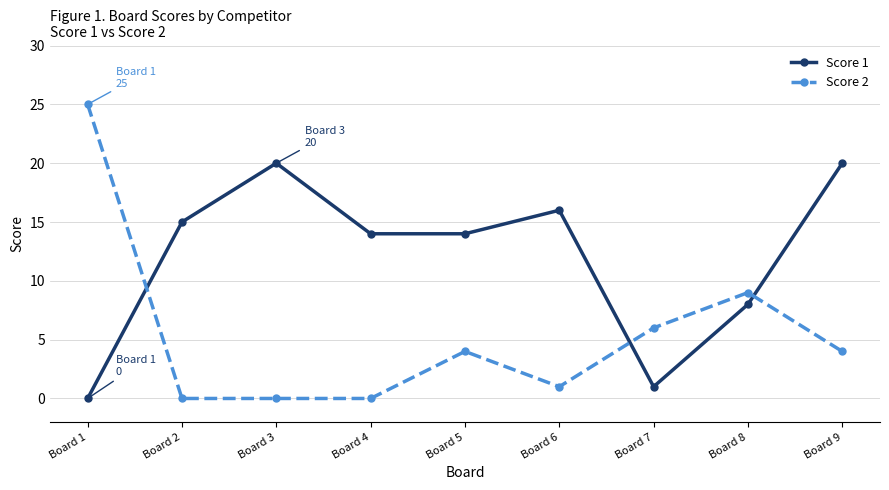

What is the difference between the second highest and minimum values in the Score 1 series?

20